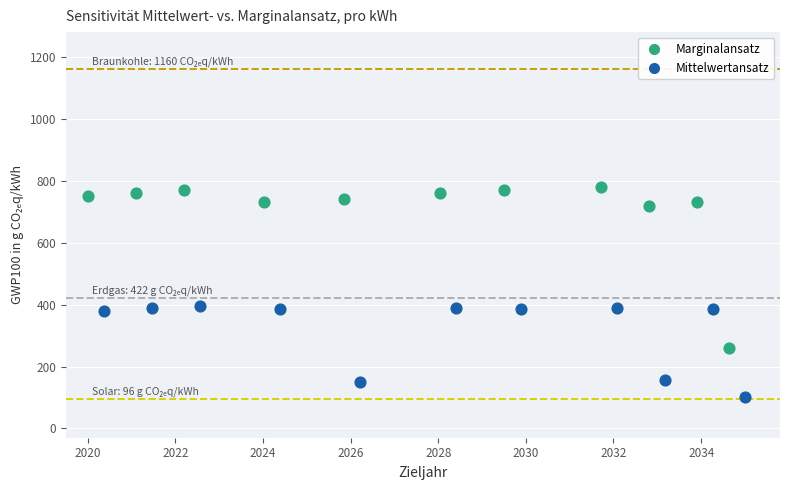

Which series reaches the maximum Y coordinate?

Marginalansatz